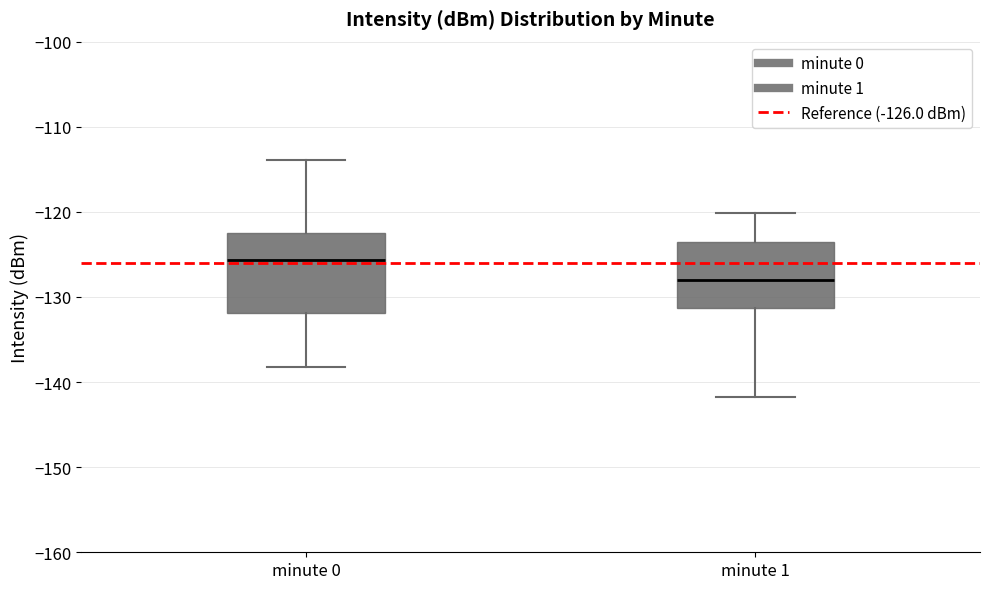

Which box has the highest median line?

minute 0